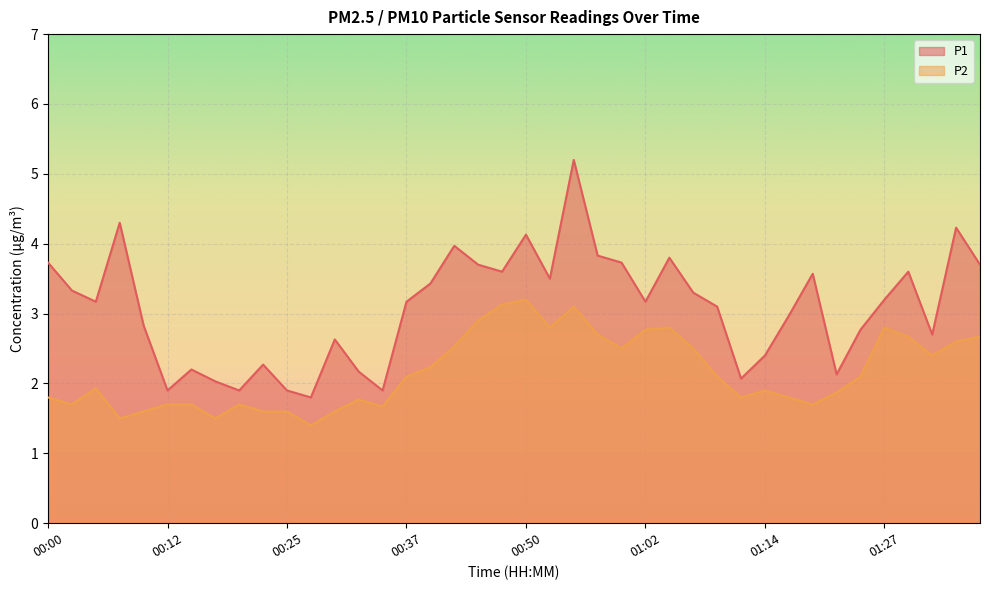

How many values in the P1 series exceed 3?

23